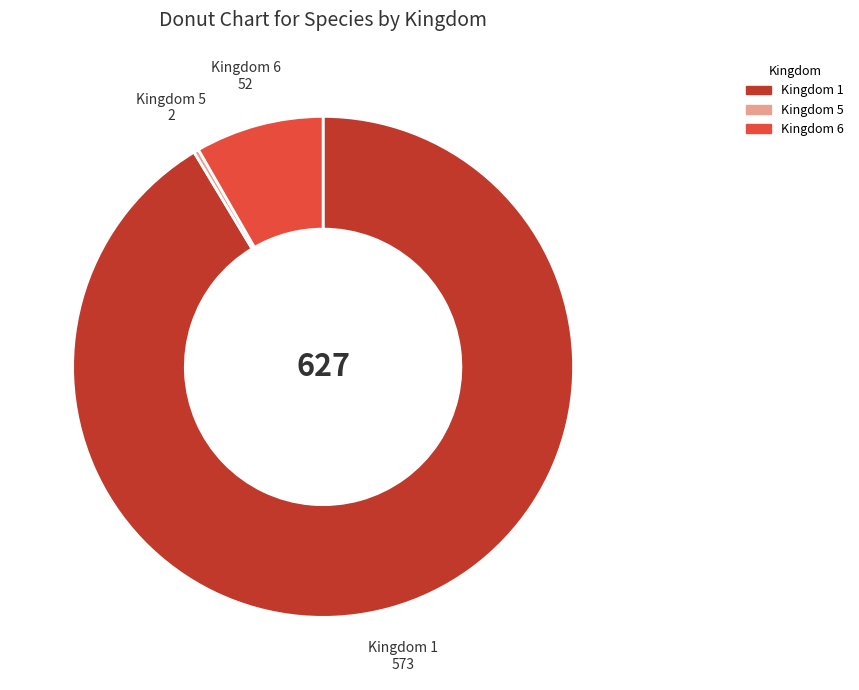

Which slice is the smallest?

Kingdom 5